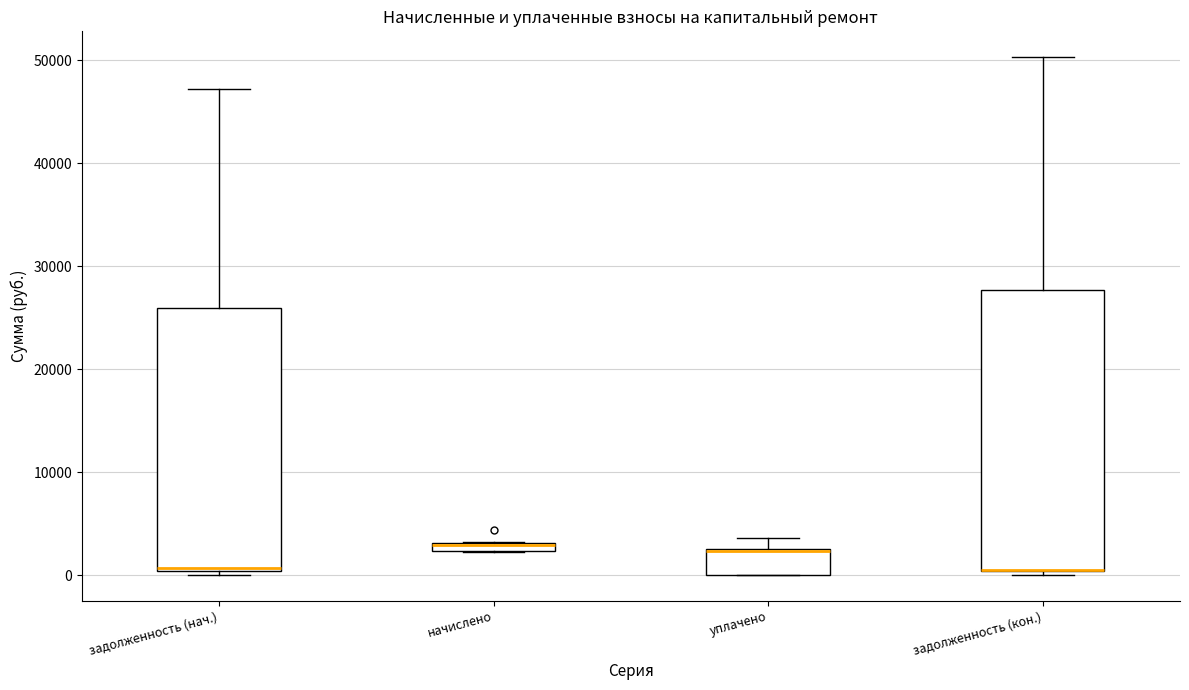

Where is the lower edge of the box for начислено on the y-axis? The values are not printed on the chart, so give them approximately, as read against the axis.

2000